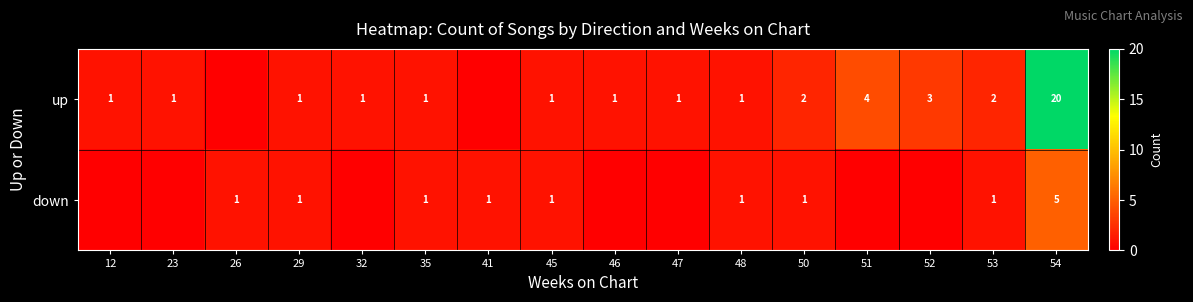

What is the difference between the highest and lowest values at 54?

15